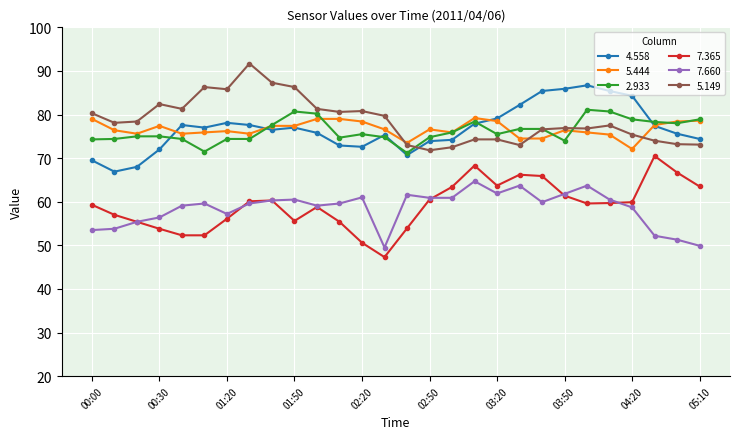

What is the difference between the maximum and minimum values in the 7.365 series?

23.2